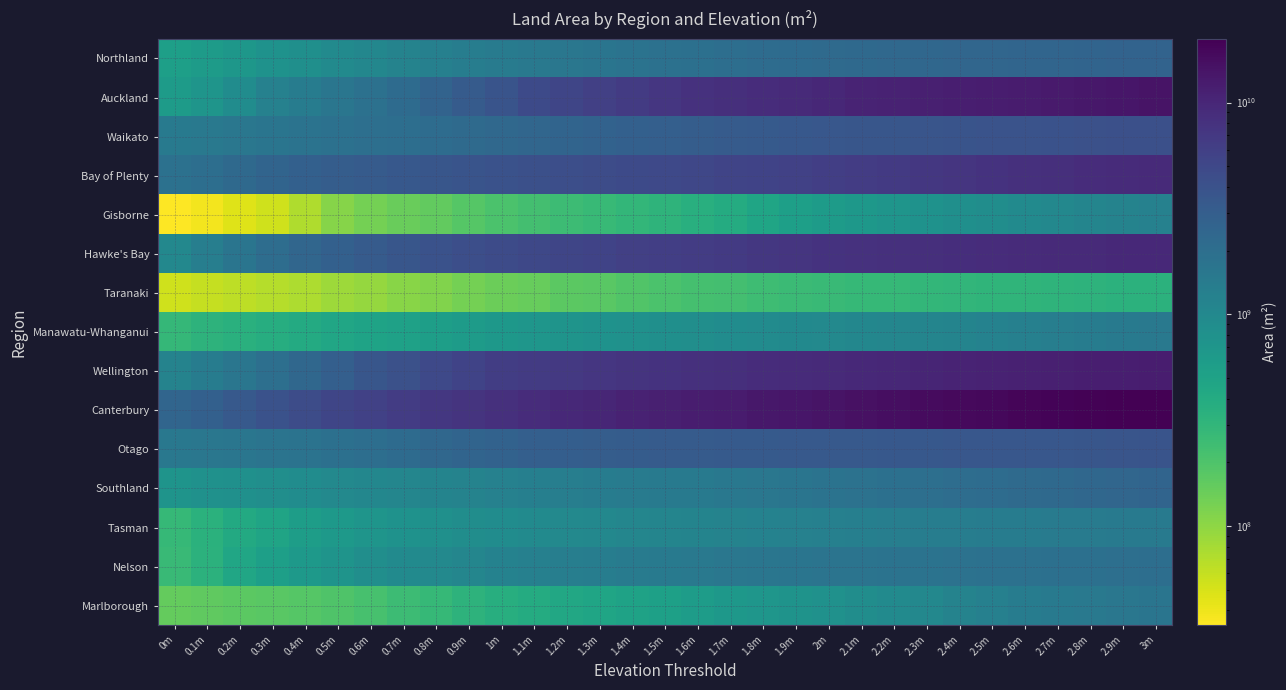

How many data points does each series have?

31